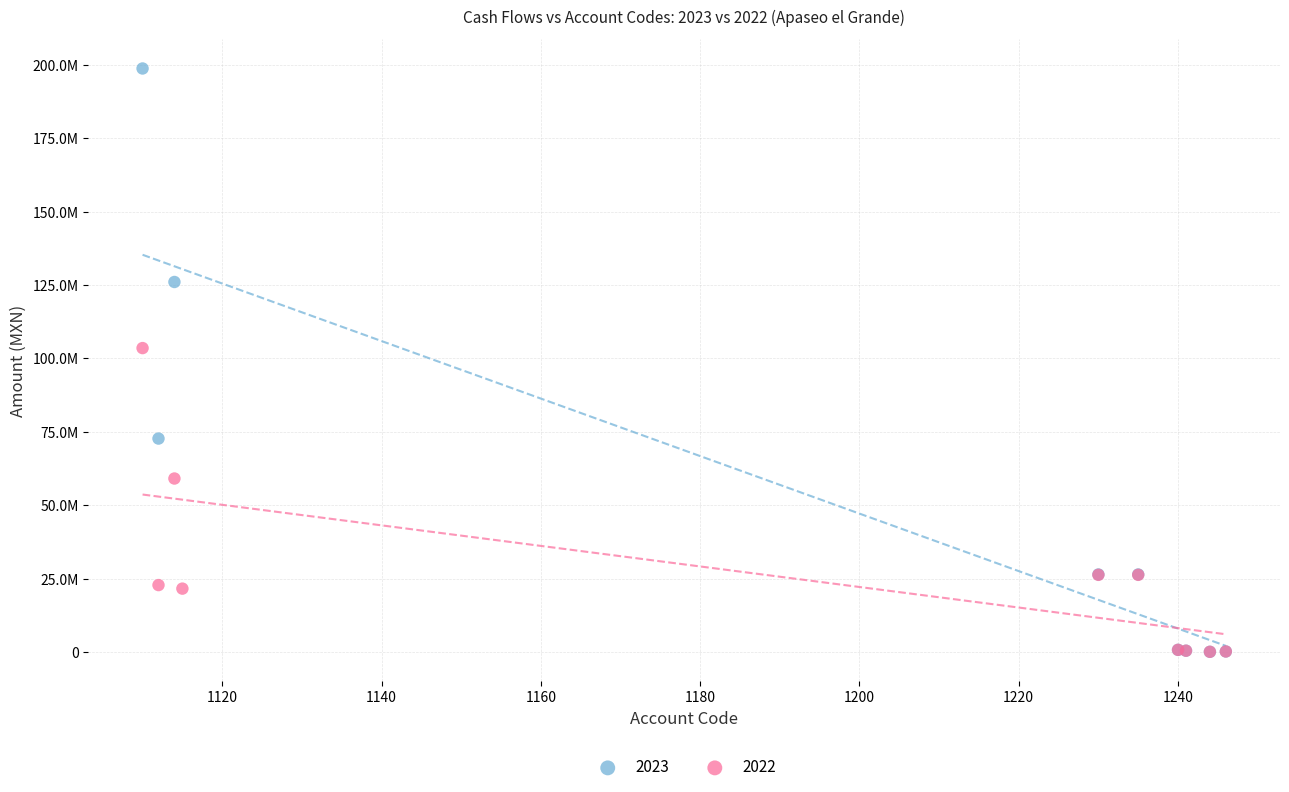

What are all the series names shown in the legend?

2023, 2022